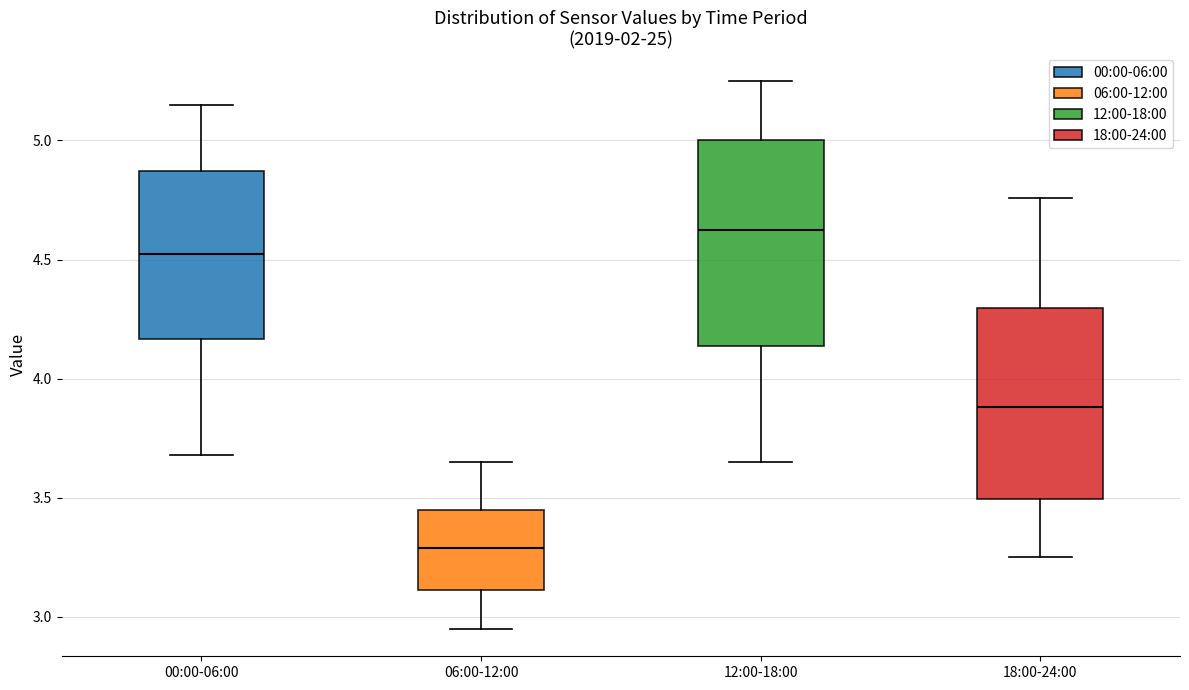

Where does the median line of the box for 12:00-18:00 sit on the y-axis? The values are not printed on the chart, so give them approximately, as read against the axis.

4.65